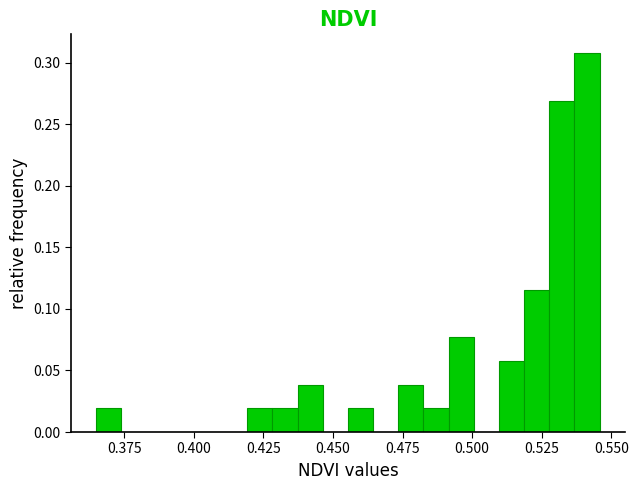

Around what value on the x-axis is the tallest bar? Give the approximate position of its centre, as read against the axis.

0.540